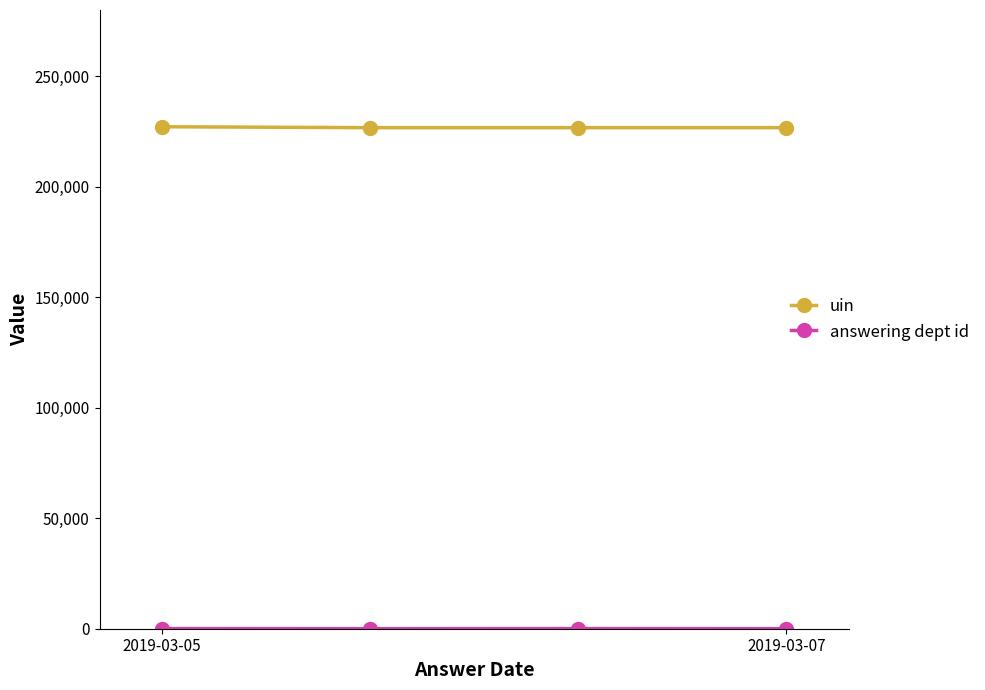

What is the maximum value for uin?

227164